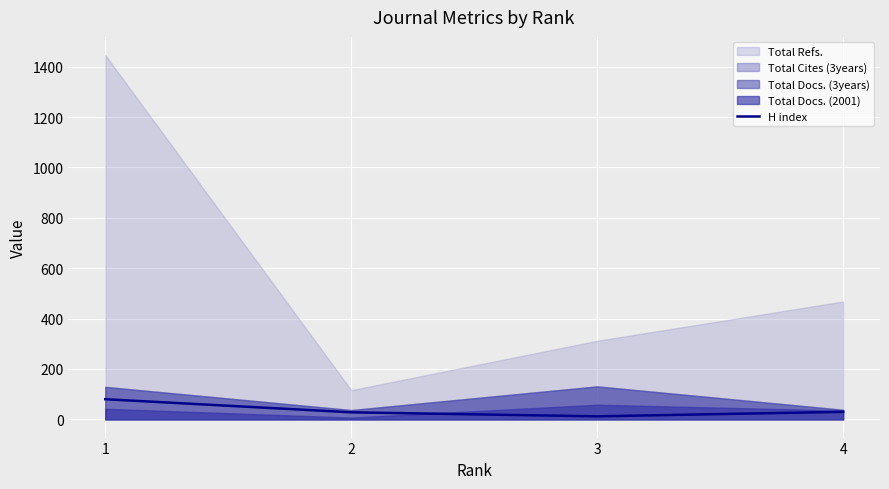

In H index, how many points are lower than both neighbors (excluding endpoints)?

1